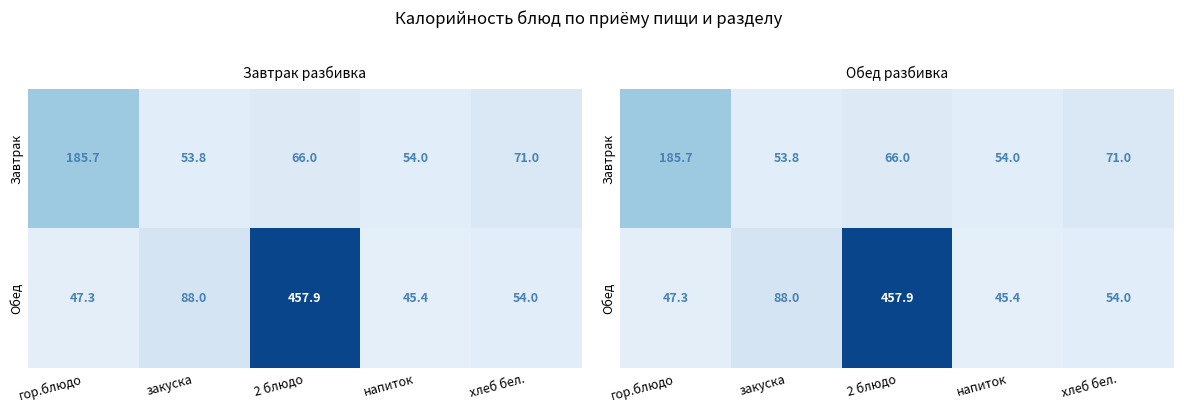

List the labels in order of Обед value, largest first.

2 блюдо, закуска, хлеб бел., гор.блюдо, напиток